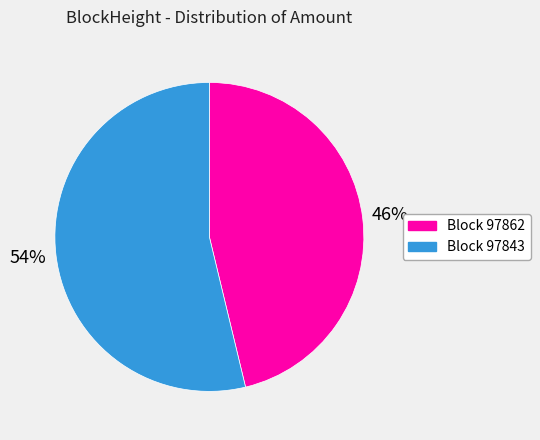

To the nearest percent, what is the difference between the largest and smallest slice percentages?

8%